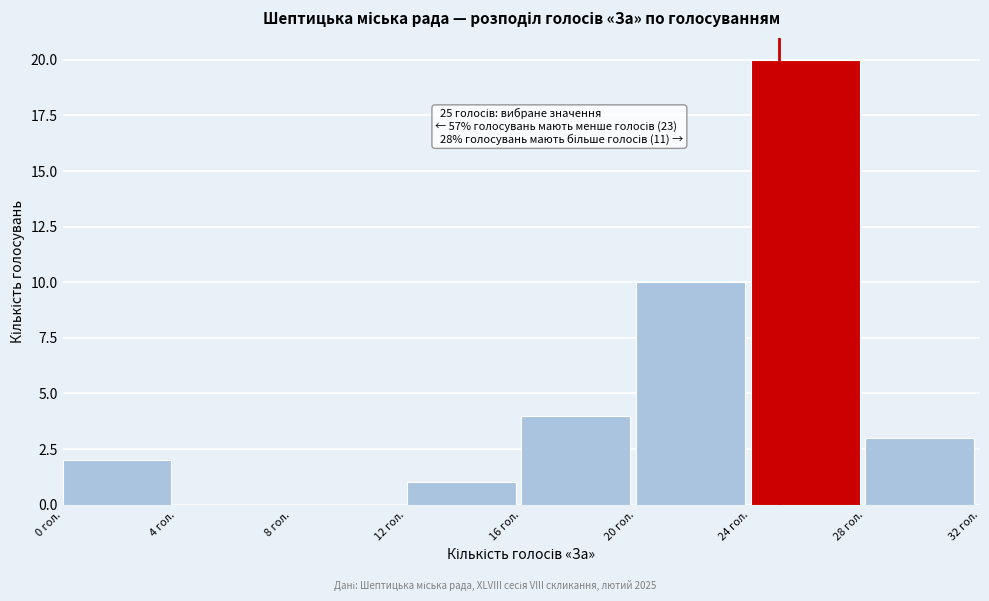

Which range on the x-axis has the tallest bar?

24 to 28